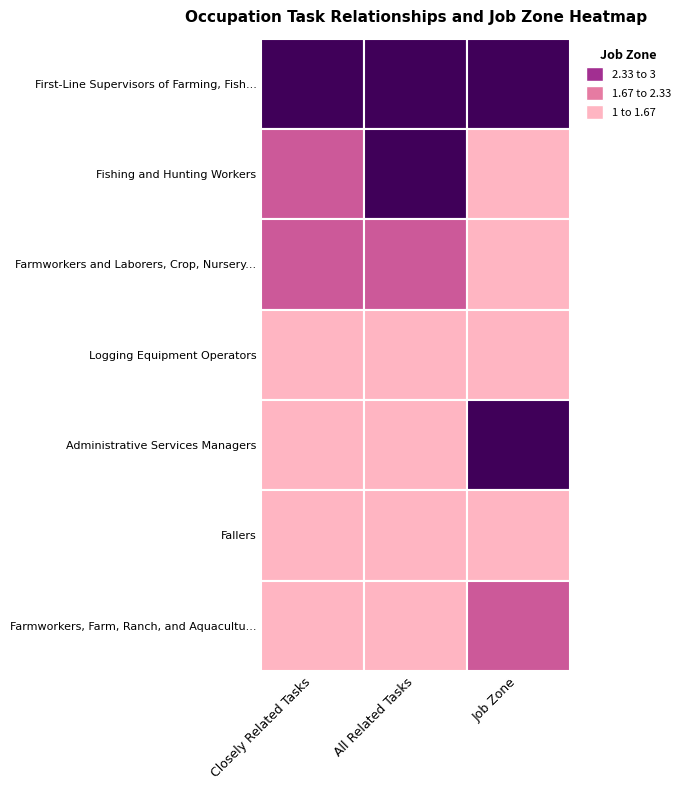

How many data points in Fishing and Hunting Workers are above 2?

1